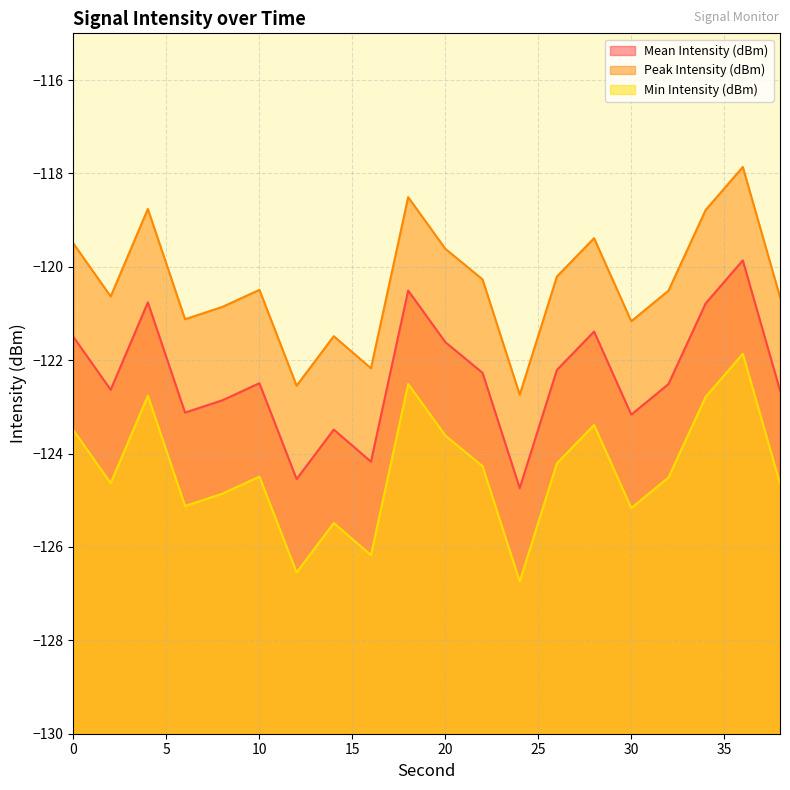

What is the difference between the Mean Intensity (dBm) values at 8 and 32?

0.3